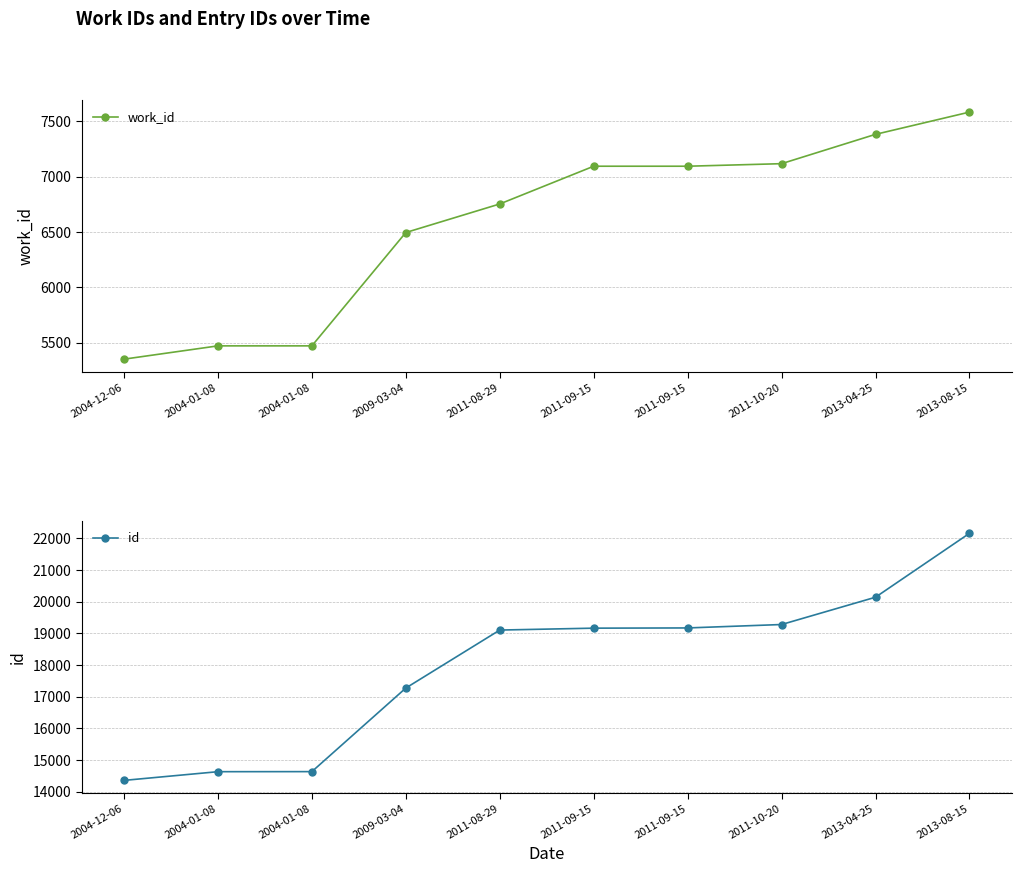

What is the label of the 6th point from the right?

2011-08-29